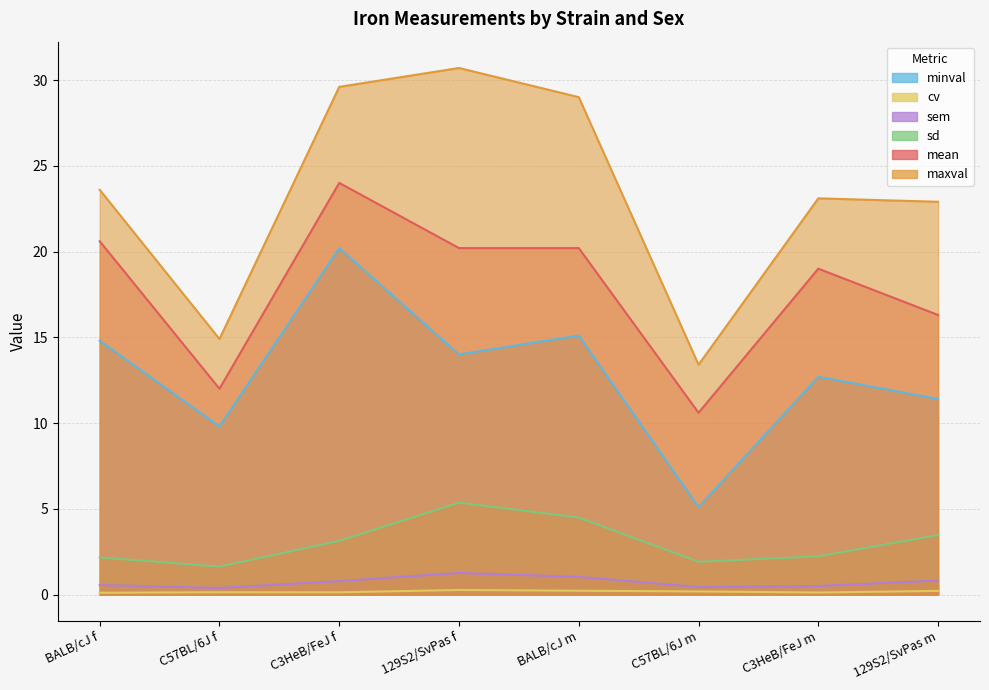

Does the chart display data point markers on the line(s)?

No